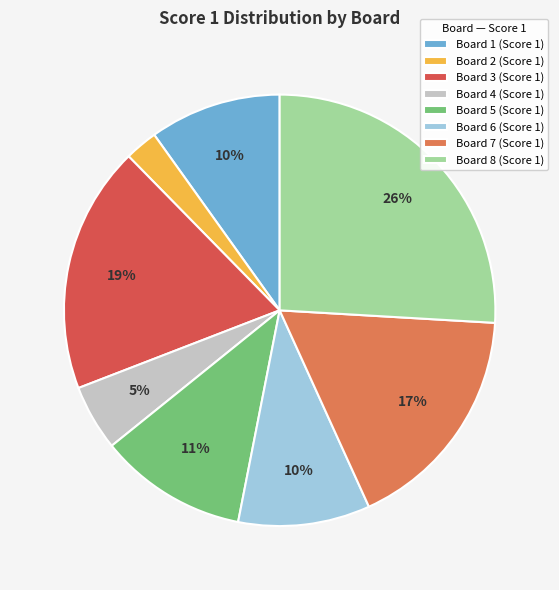

Which category has the biggest portion of the pie?

Board 8